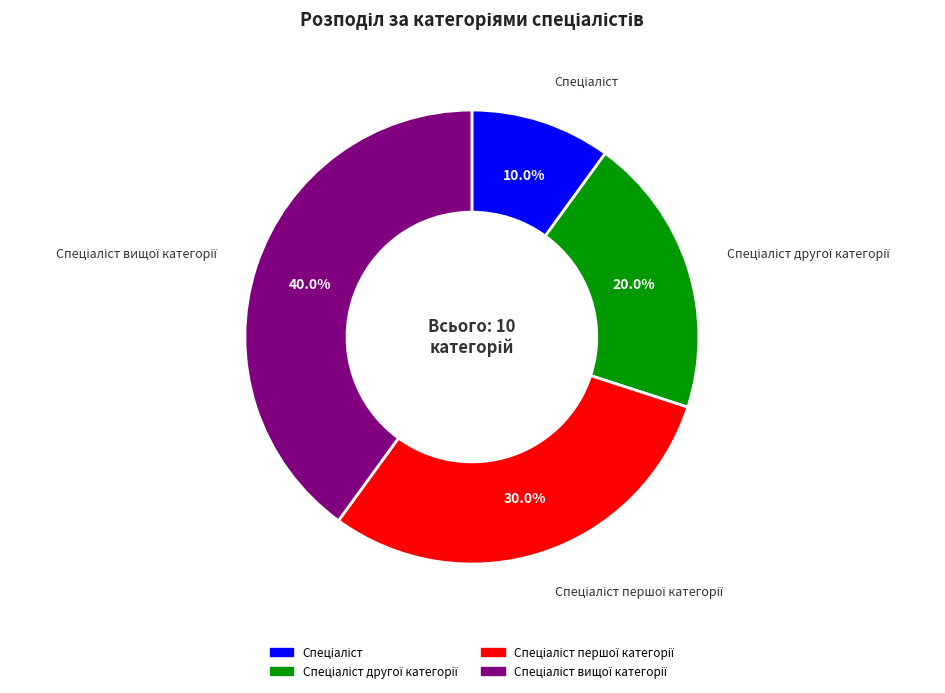

Does any single category account for the majority?

No